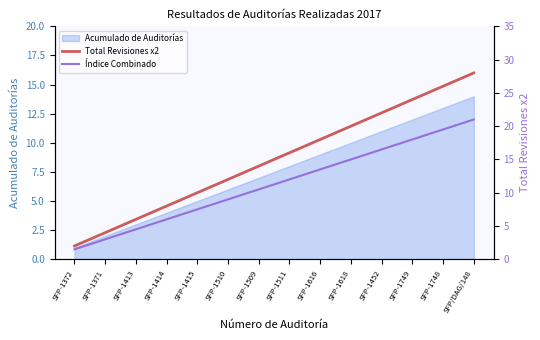

List the labels in order of Acumulado de Auditorías value, largest first.

SFP/DAG/148, SFP-1748, SFP-1749, SFP-1452, SFP-1618, SFP-1616, SFP-1511, SFP-1509, SFP-1510, SFP-1415, SFP-1414, SFP-1413, SFP-1371, SFP-1372